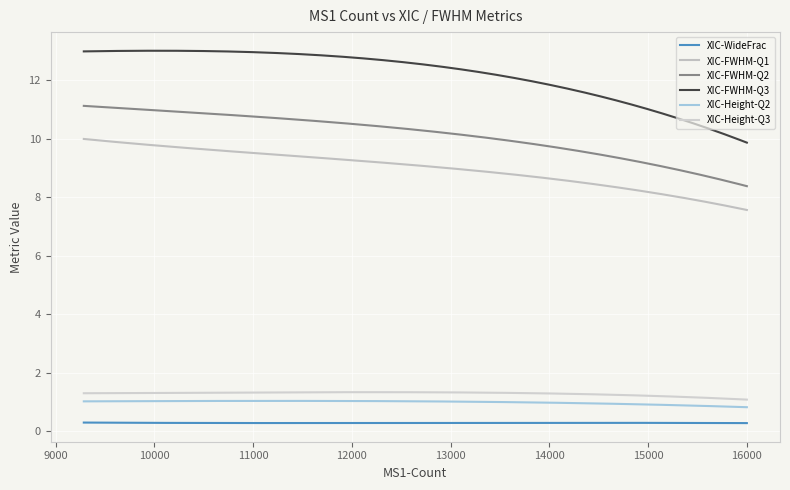

What is the highest value of the XIC-FWHM-Q3 series?

13.0